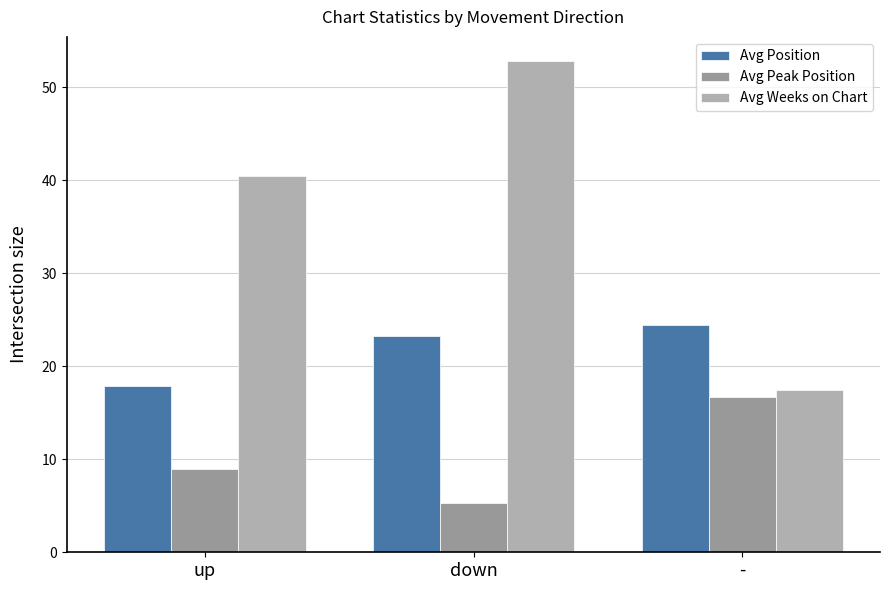

How many values in the Avg Position series exceed 23?

2